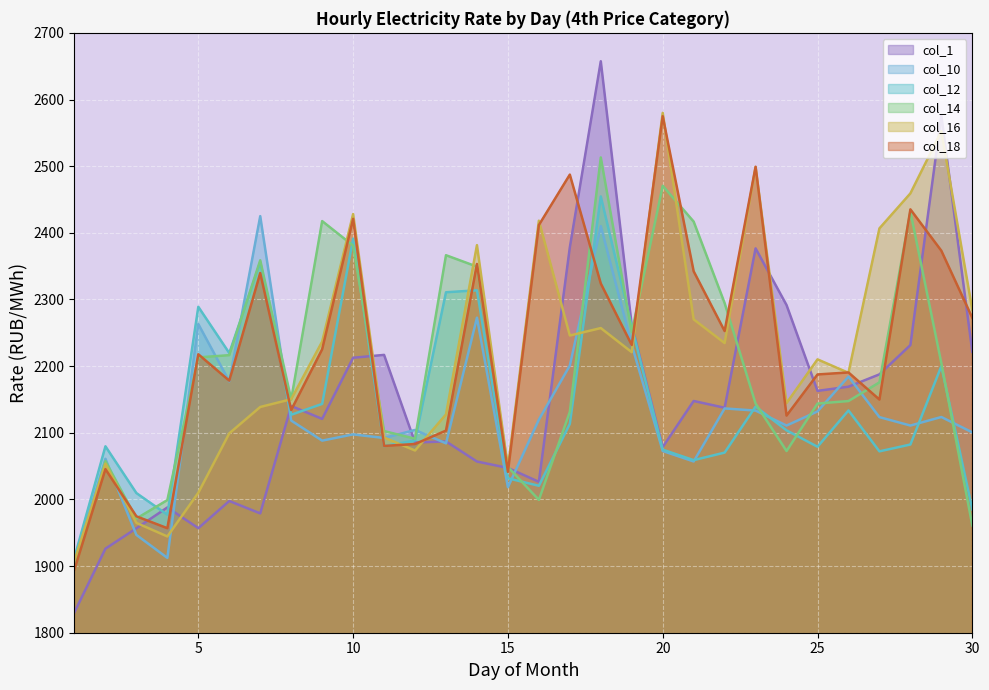

What is the maximum value shown in the chart?

2657.4